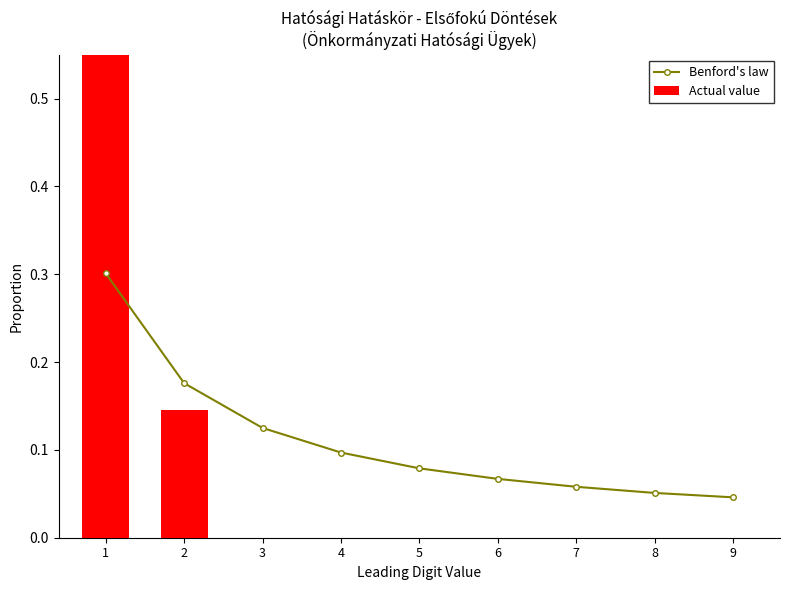

Count the number of data series in this chart.

2